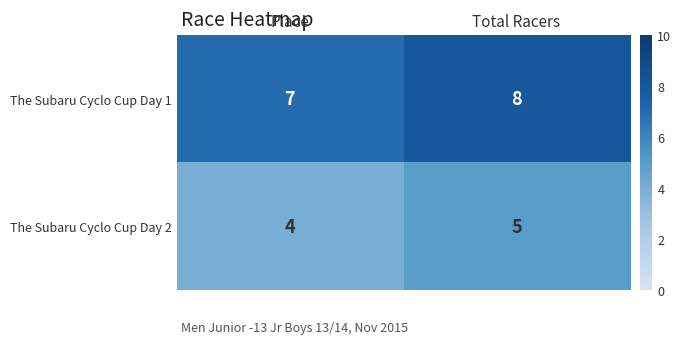

What is the sum of the The Subaru Cyclo Cup Day 1 values at Place and Total Racers?

15